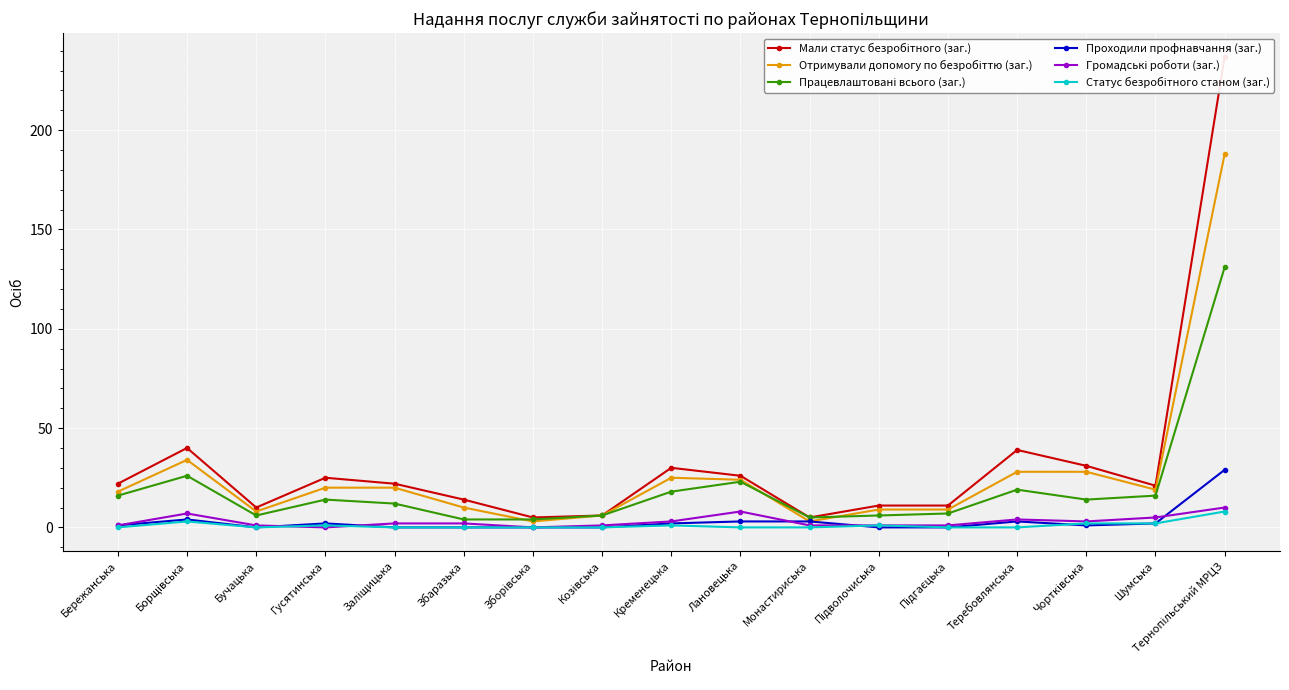

How many lines are shown in the chart?

6